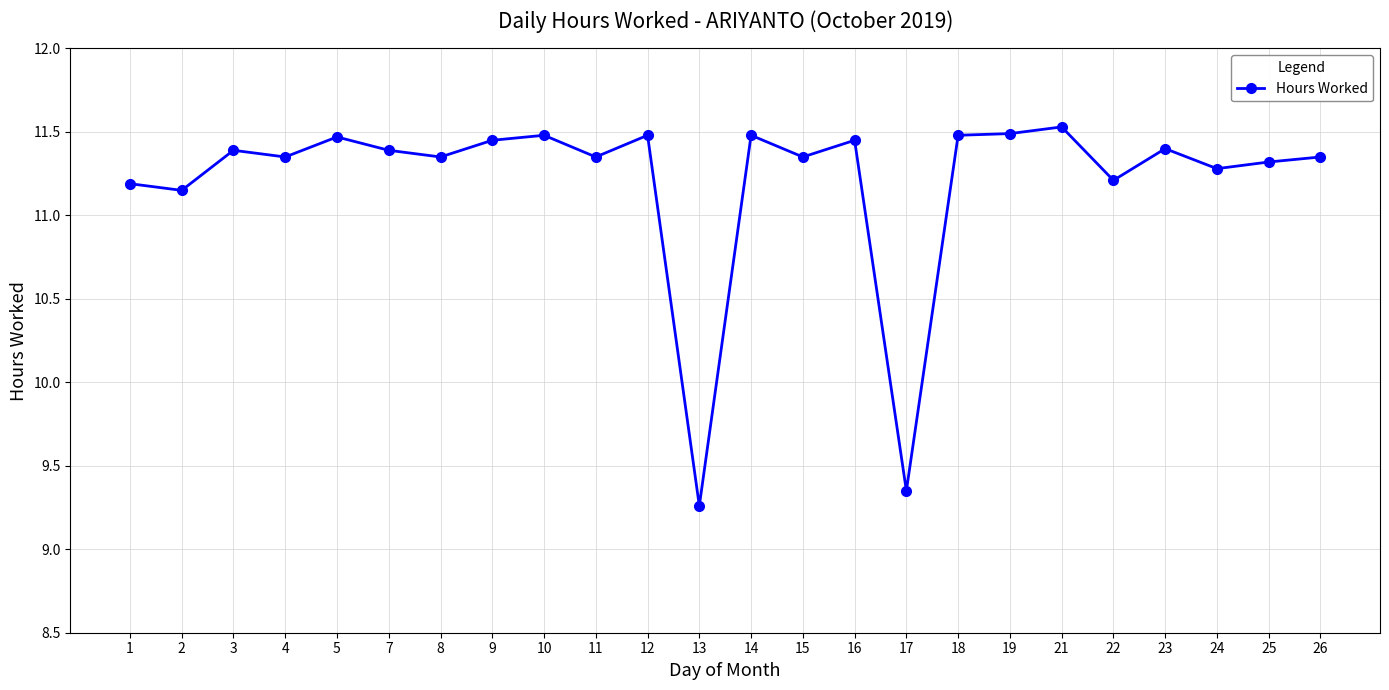

Which label corresponds to the smallest value in the chart?

13